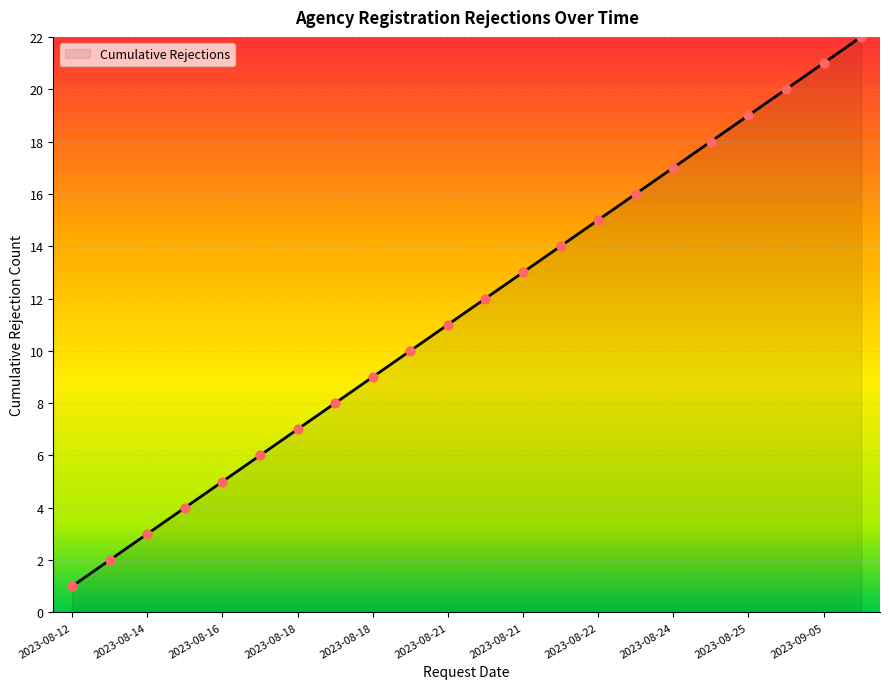

What is the maximum value shown in the chart?

22.0